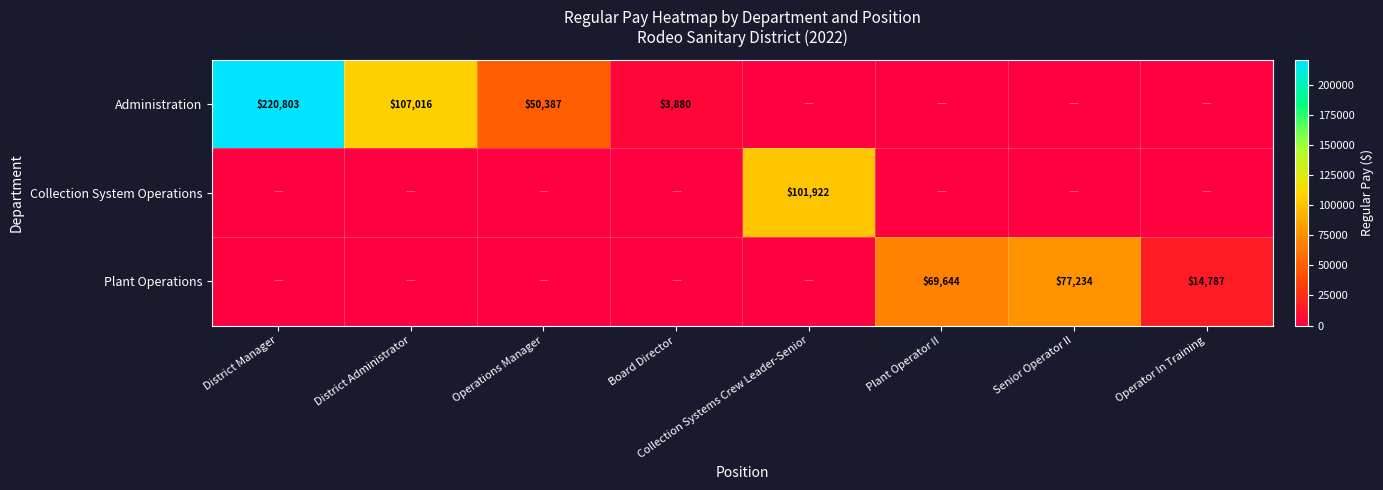

Count the number of data series in this chart.

3